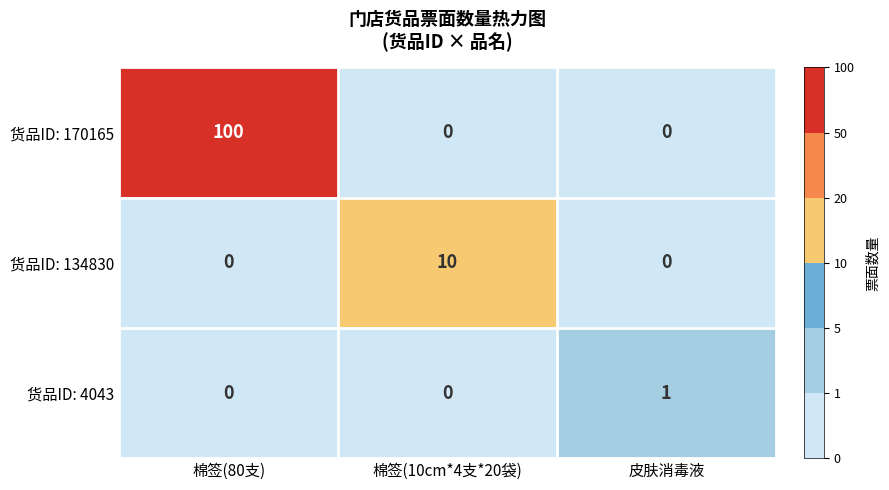

What value does the 货品ID: 170165 series have at 棉签(80支)?

100